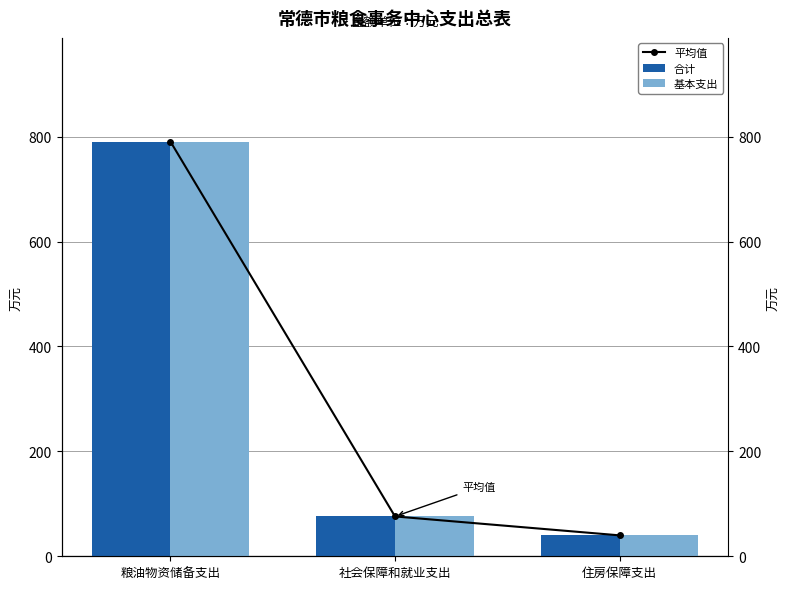

What is the label of the 3rd bar from the right?

粮油物资储备支出